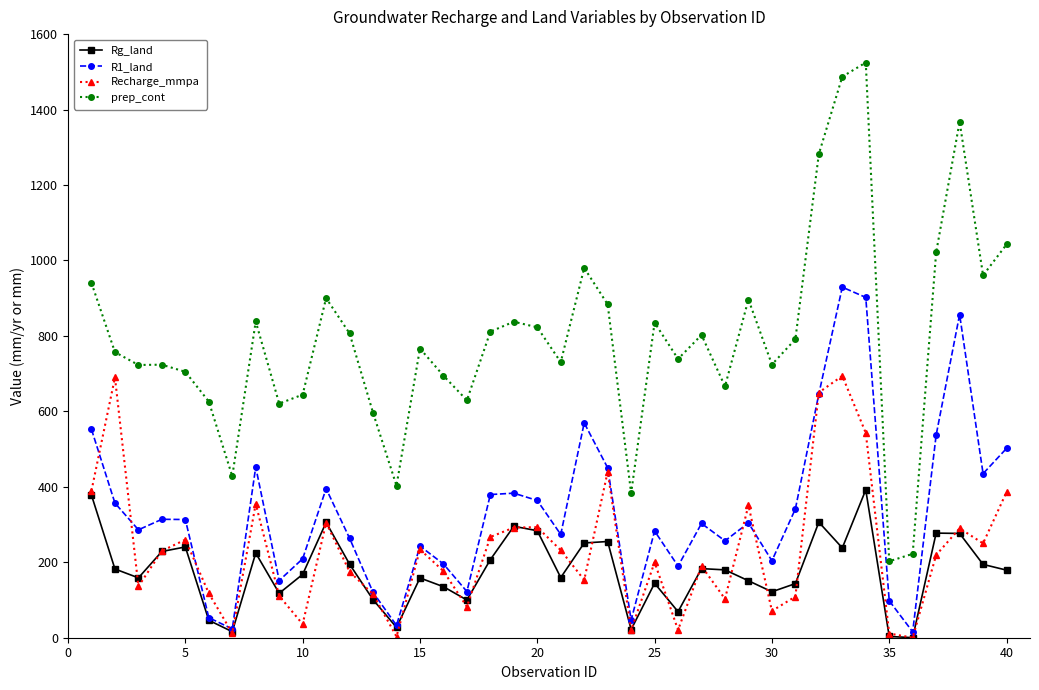

At how many categories does at least one series exceed 1171?

4